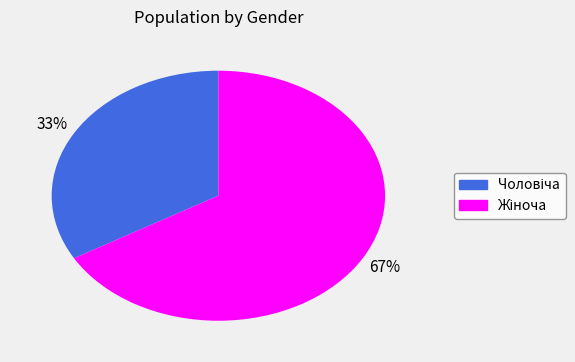

To the nearest percent, what is the average slice percentage?

50%